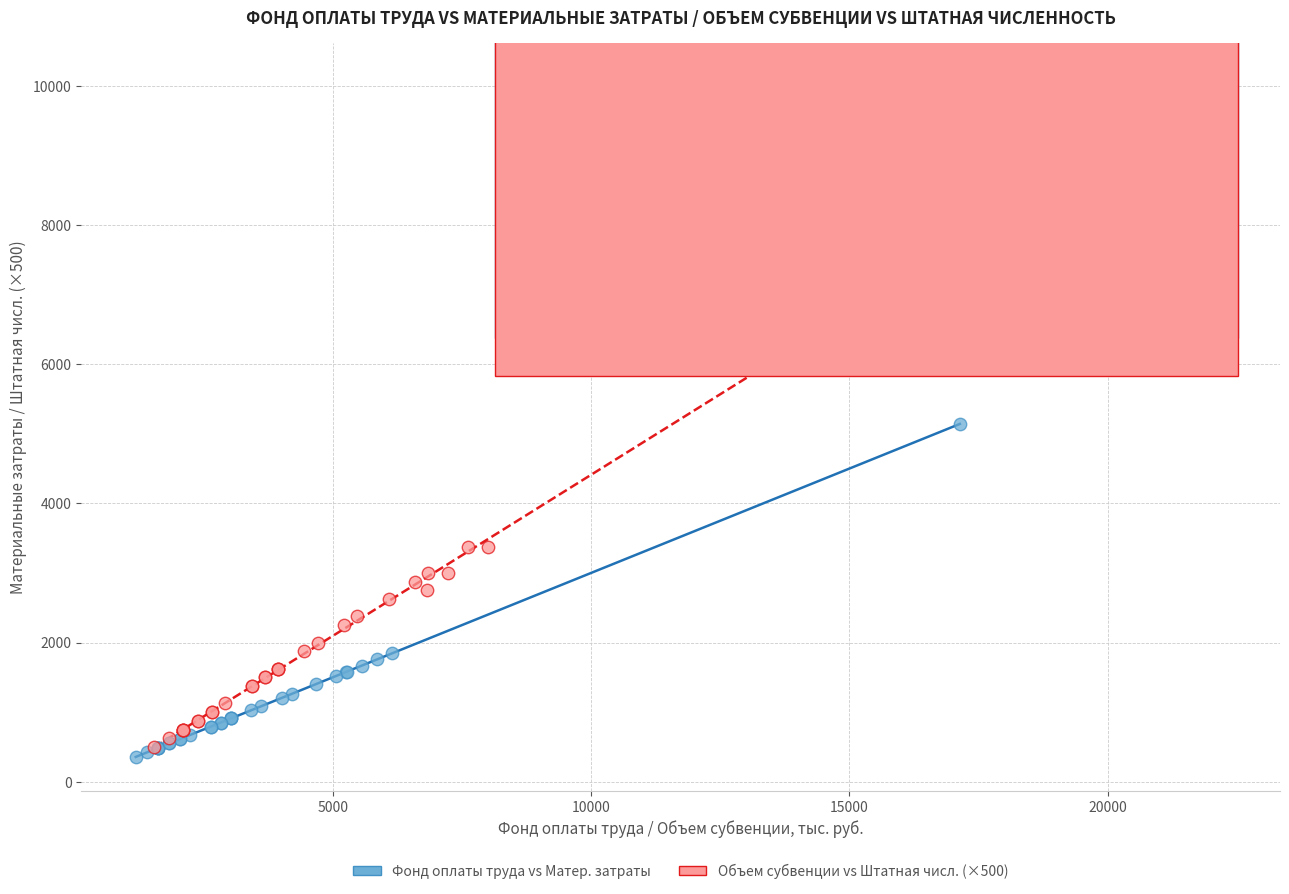

Which series has the largest Y range (max minus min)?

Объем субвенции vs Штатная числ. (×500)